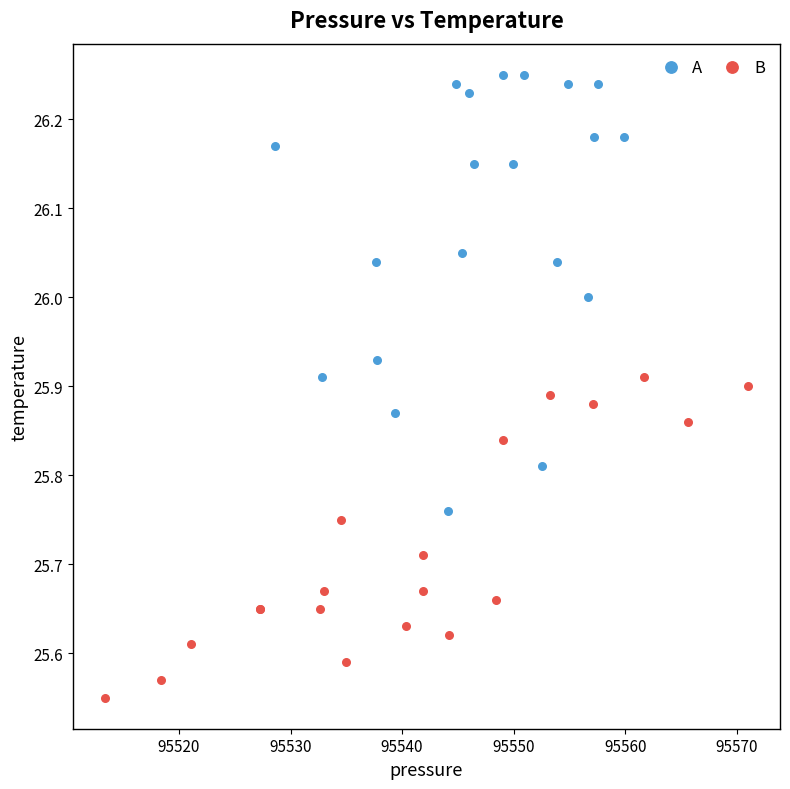

Which series has the widest spread of Y values?

A